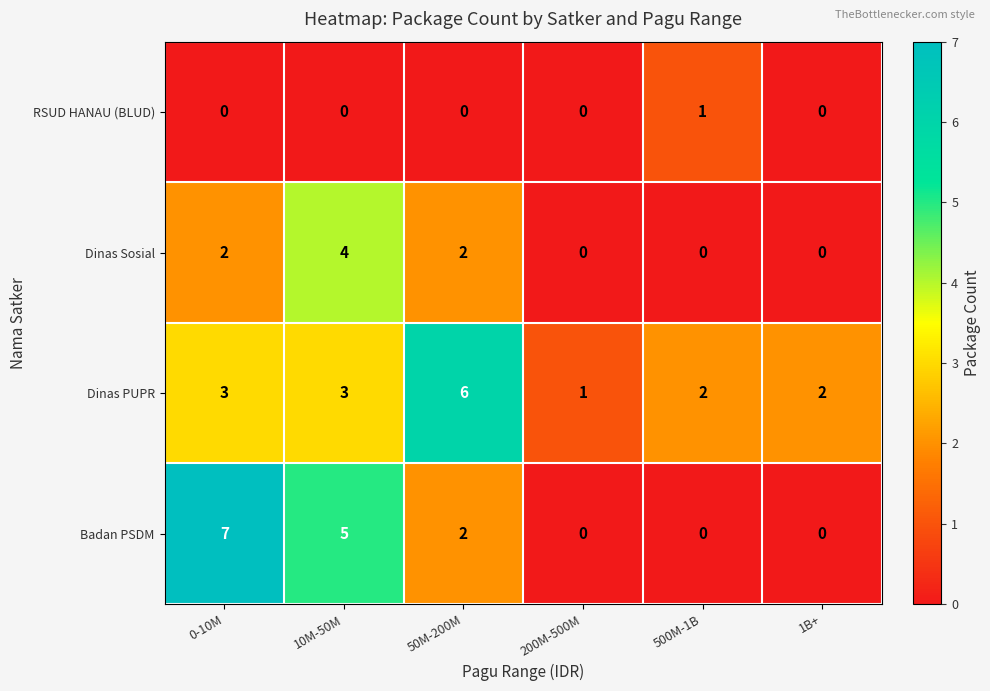

What is the total value across all series at 50M-200M?

10